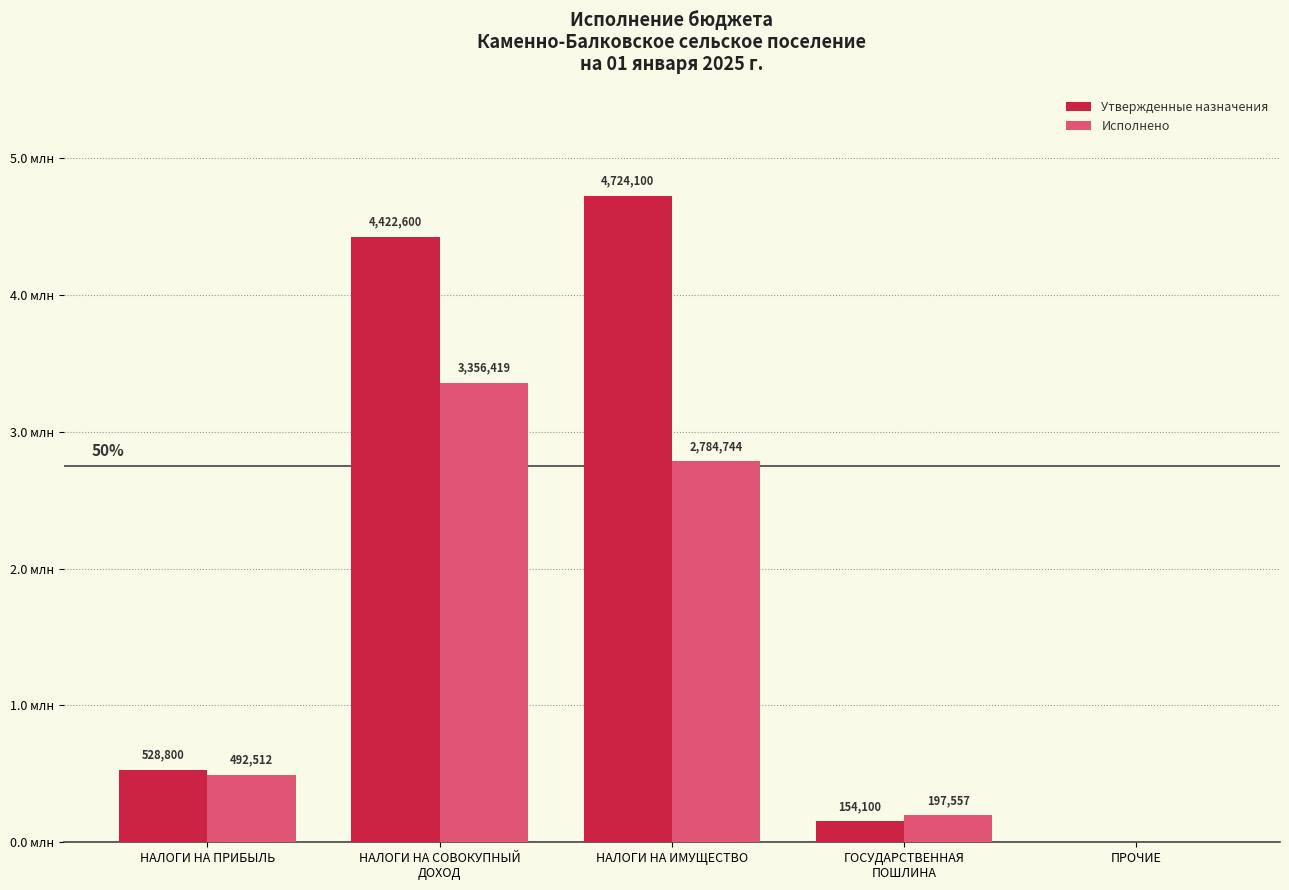

Rank the series by their average value, from highest to lowest.

Утвержденные назначения, Исполнено